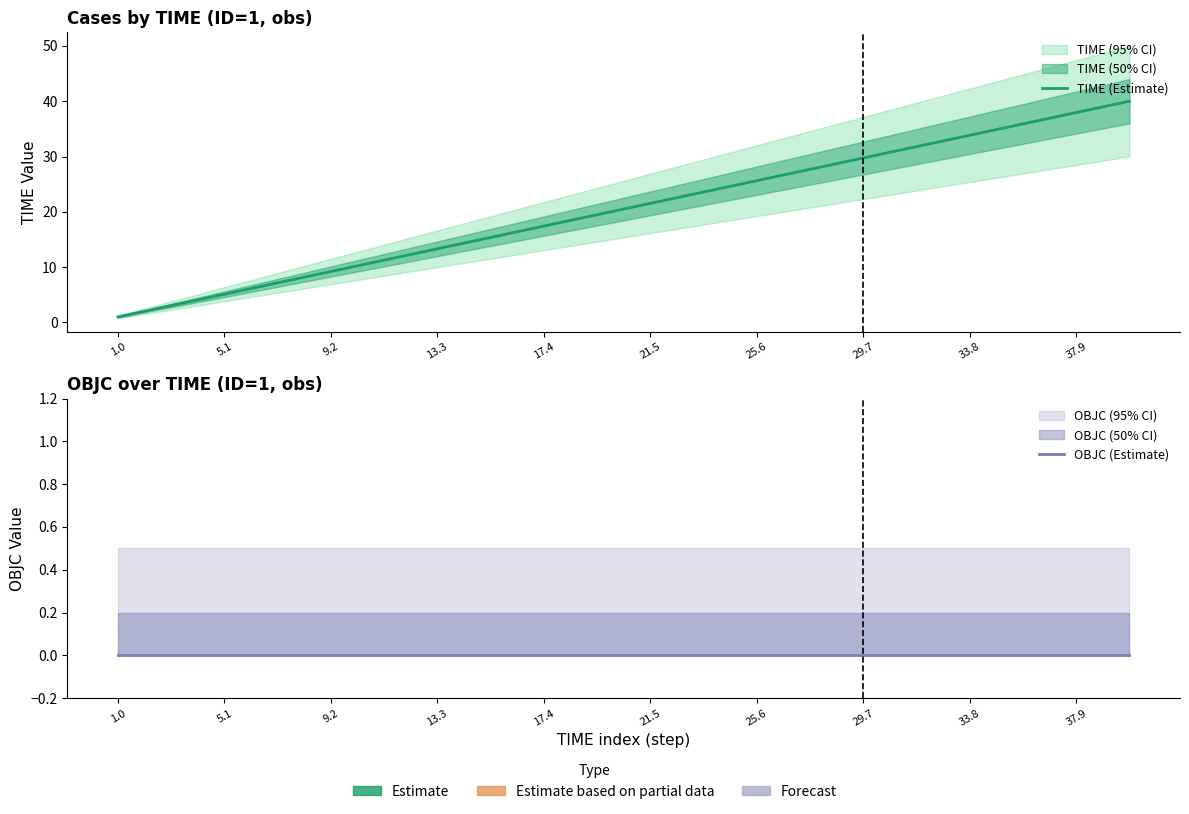

Rank the categories by OBJC (Estimate) value from highest to lowest.

1.0, 5.1, 9.2, 13.3, 17.4, 21.5, 25.6, 29.7, 33.8, 37.9, 10, 11, 12, 13, 14, 15, 16, 17, 18, 19